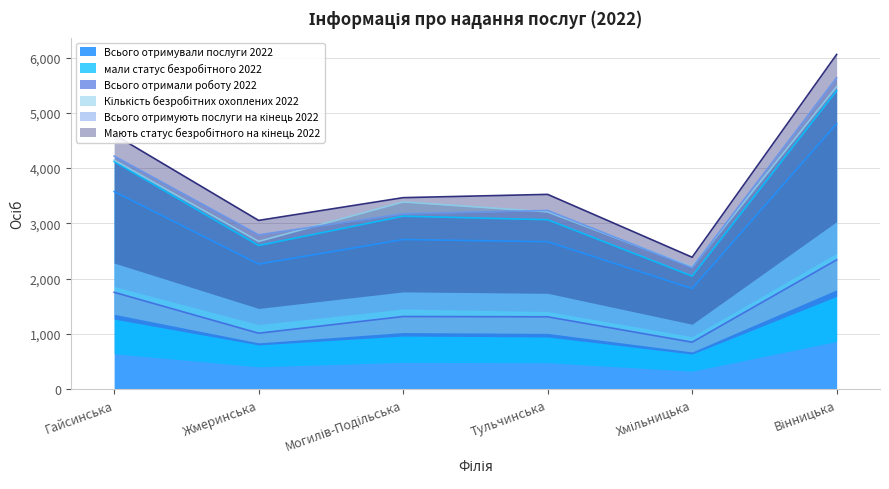

At which label is Всього отримували послуги 2022 closest to 3313?

Гайсинська